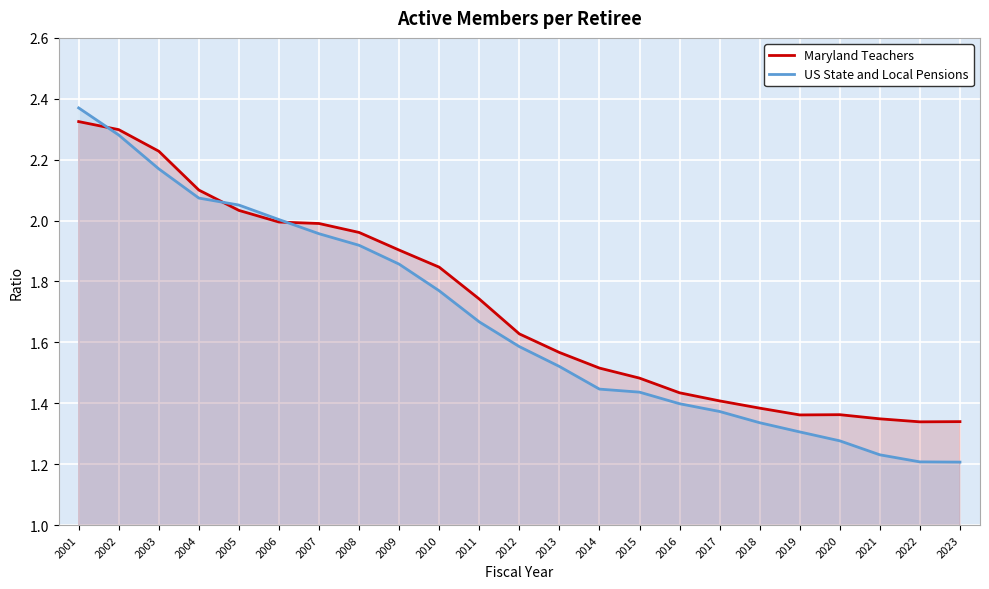

What is the average value of the US State and Local Pensions series?

1.7